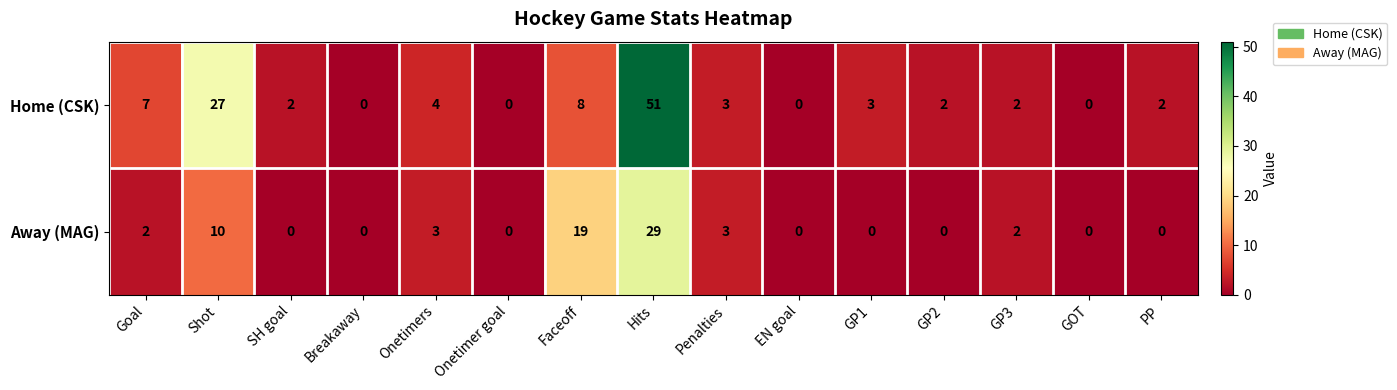

What is the greatest value displayed?

51